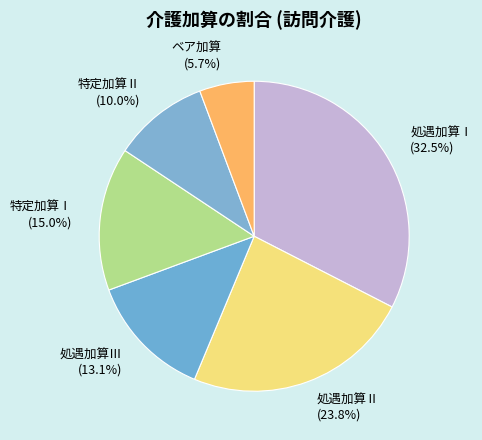

To the nearest percent, what percentage of the pie is 処遇加算Ⅱ?

24%